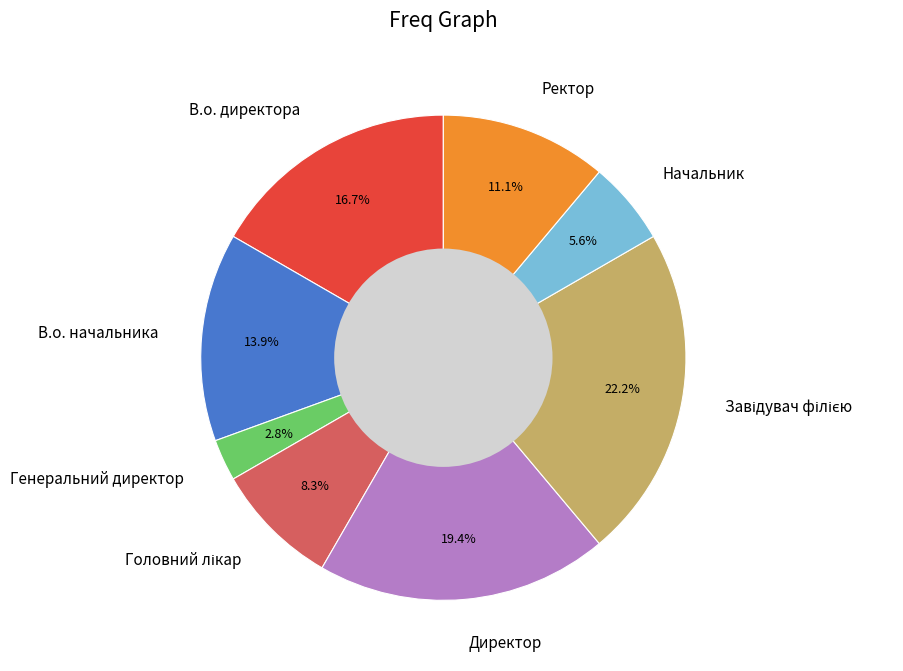

To the nearest percent, what is the difference between the largest and smallest slice percentages?

19%